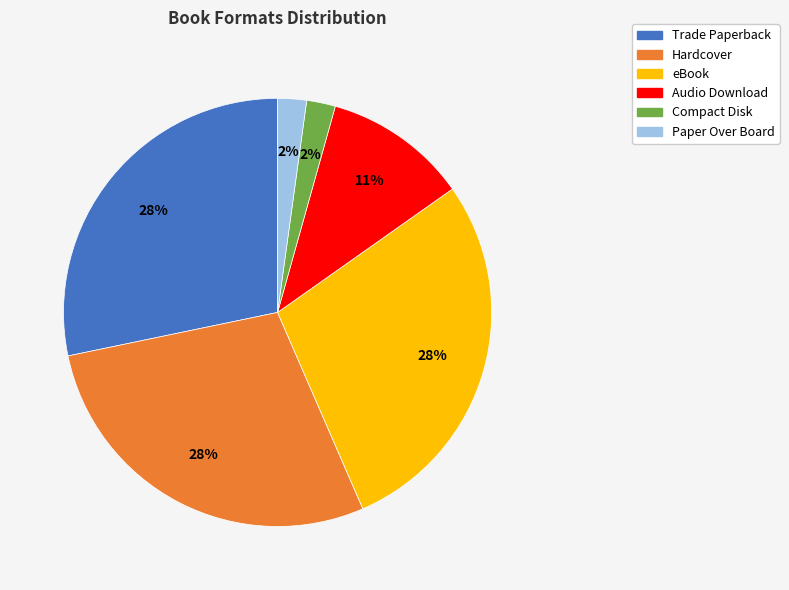

Combined, do Paper Over Board and Trade Paperback account for over 50%?

No